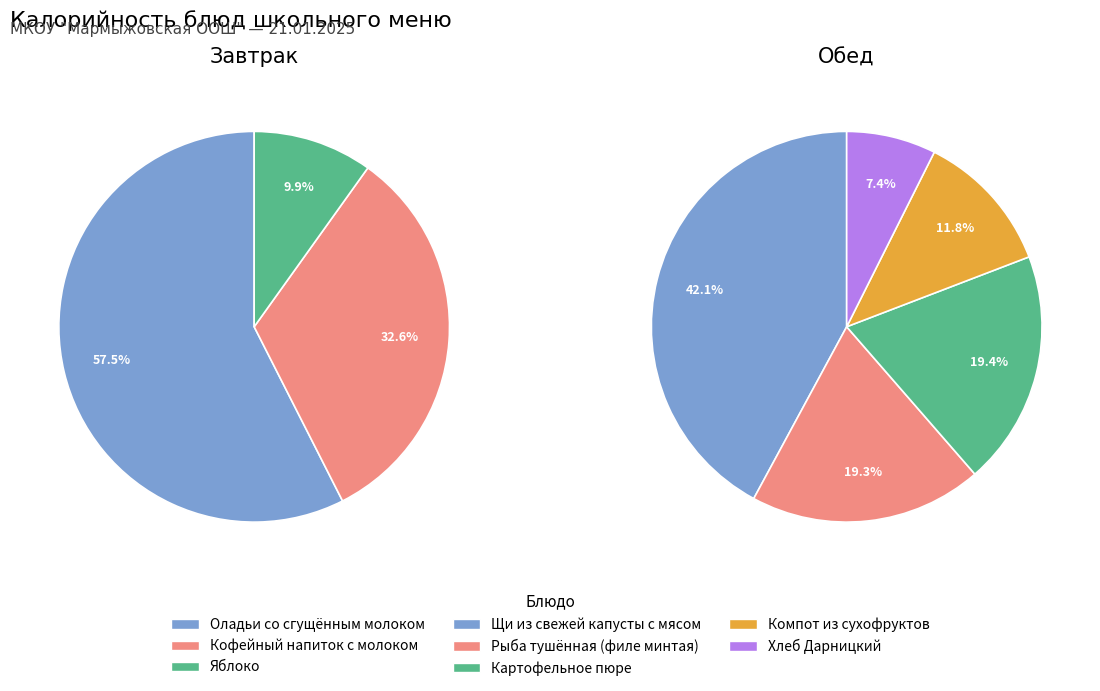

Rank the series by their maximum value, from highest to lowest.

Завтрак, Обед